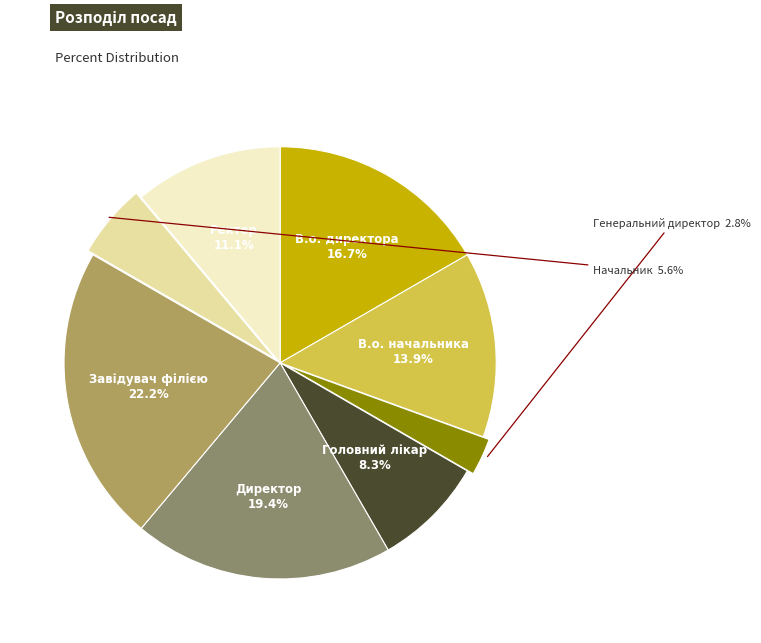

Is there a majority slice in this chart?

No